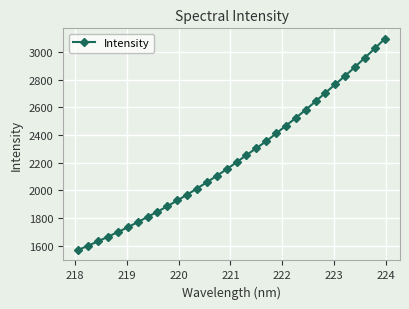

True or false: the data has more than 2 interior local peaks.

False